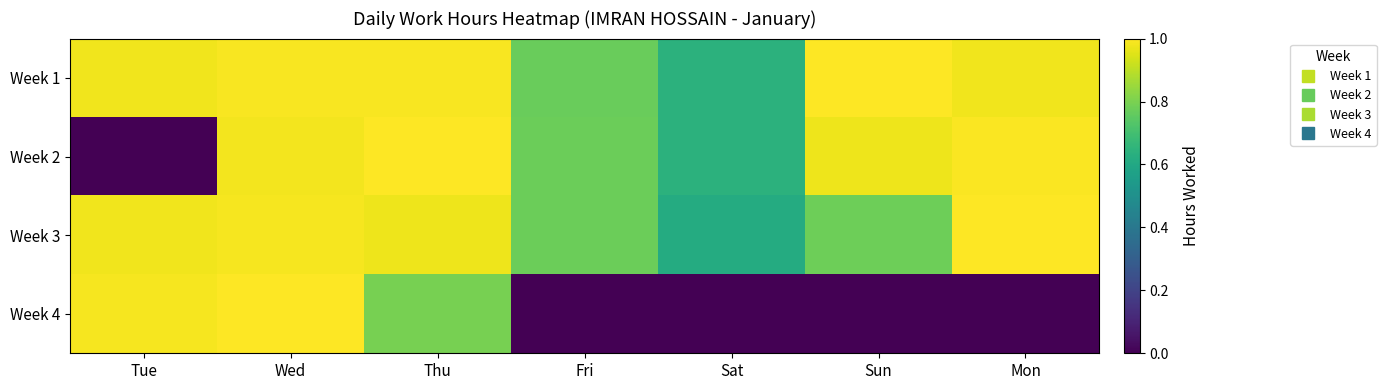

Between Sat and Sun, which series saw the biggest shift?

Week 1